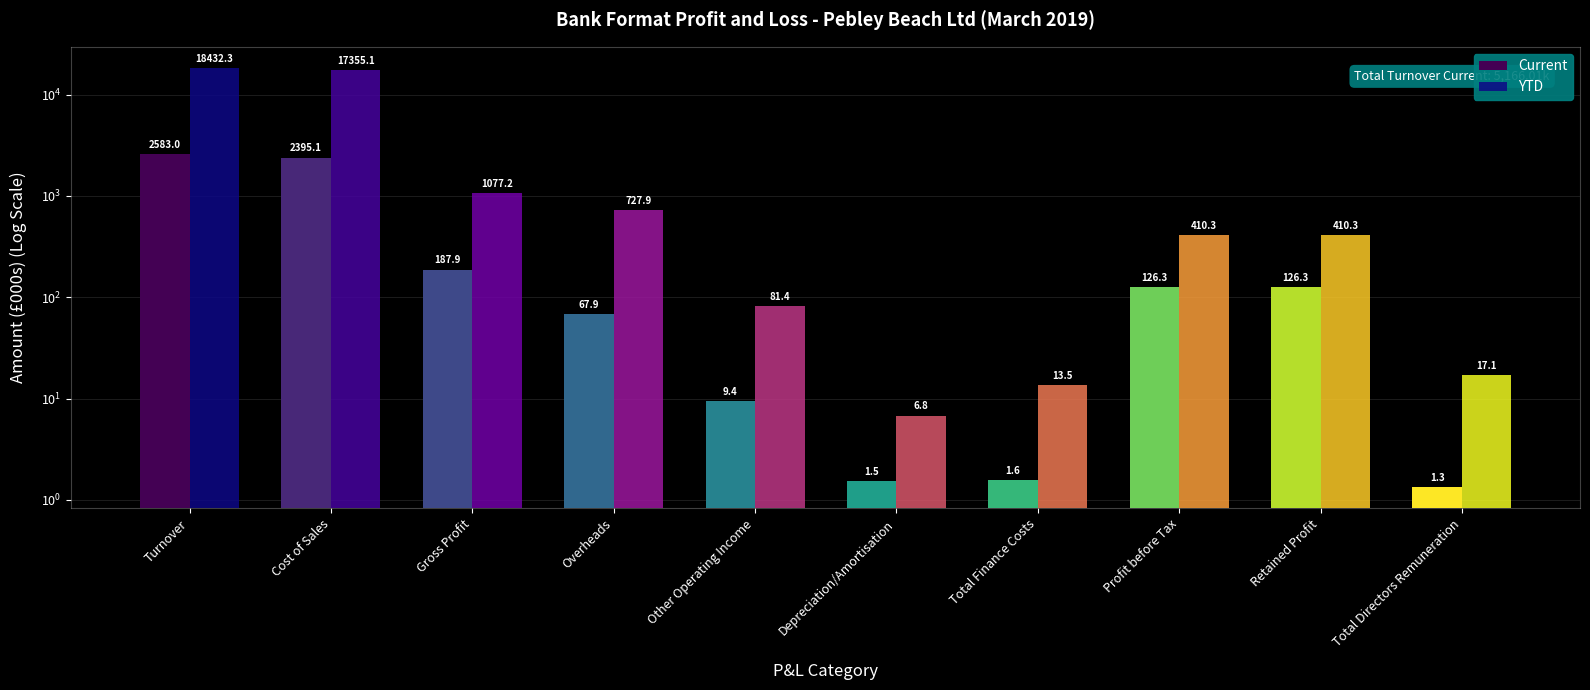

What is the difference between the maximum and minimum values in the YTD series?

18425.5